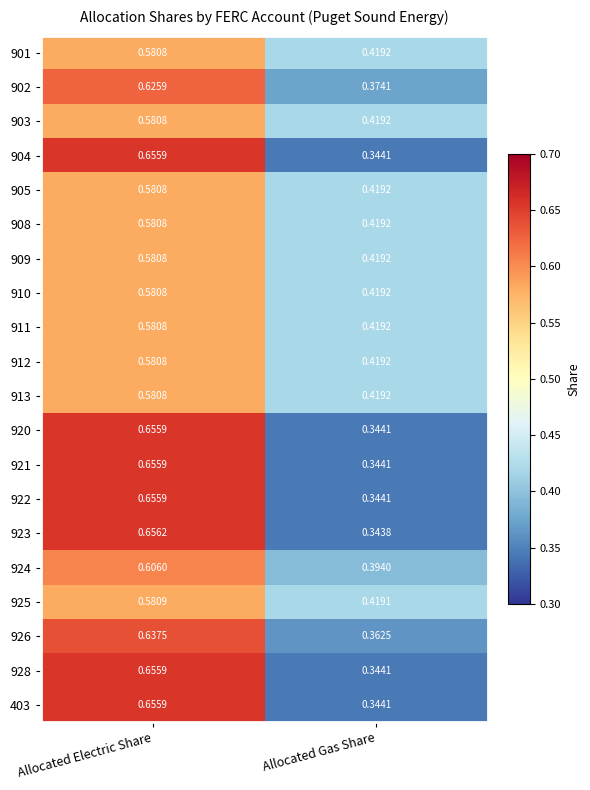

At how many categories does at least one series exceed 0?

2